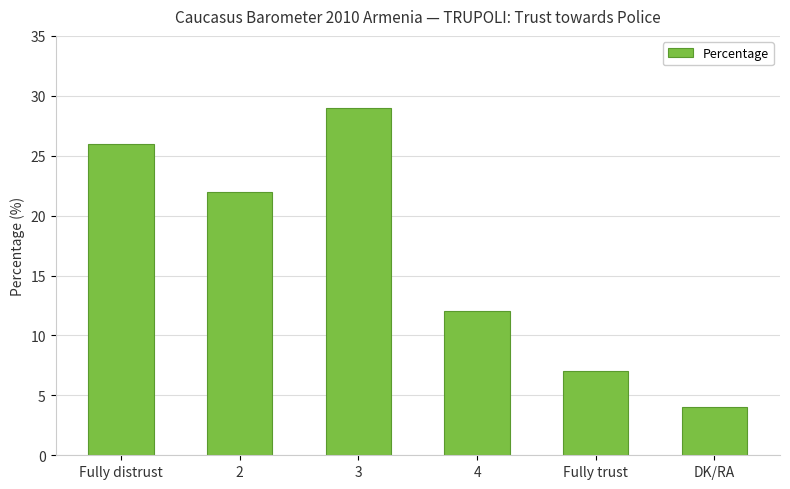

How many categories are shown in the chart?

6